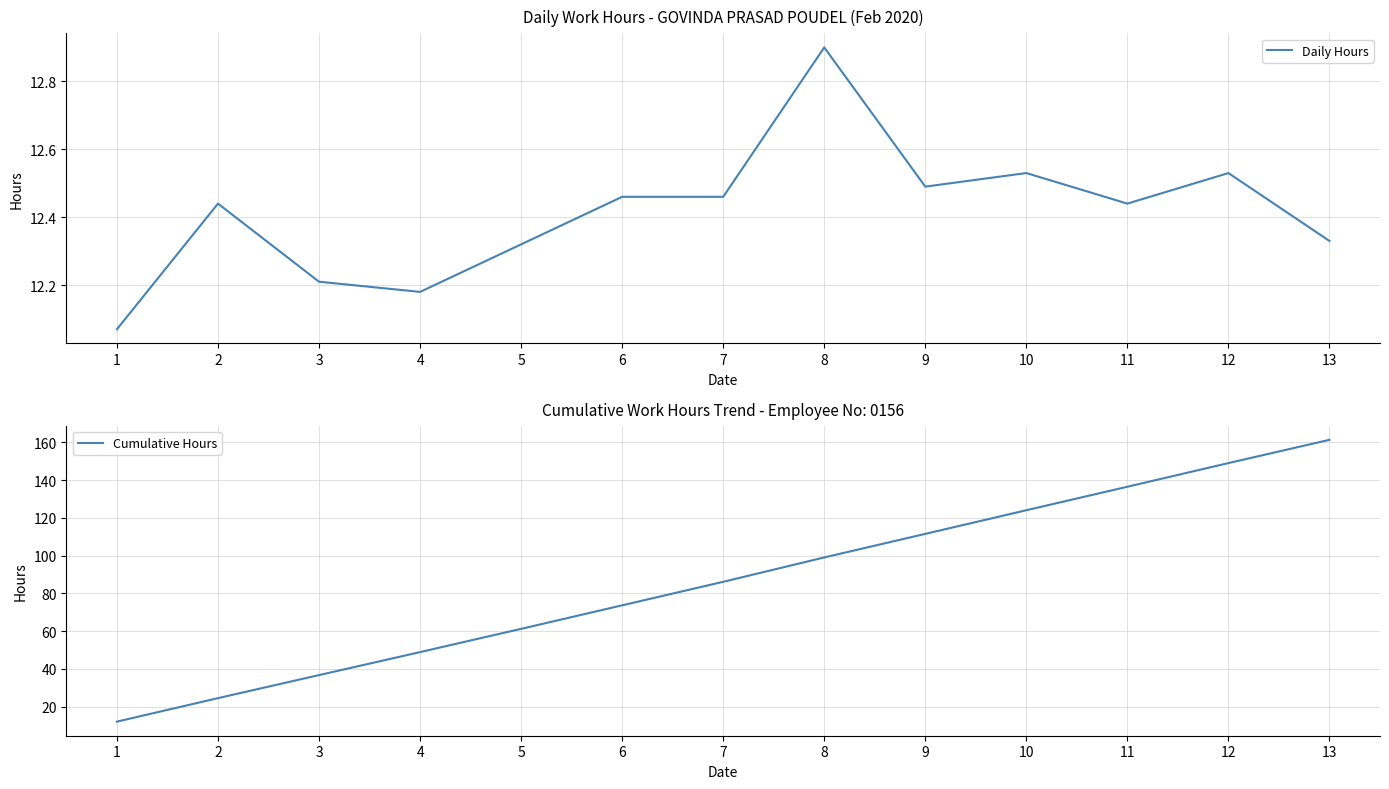

Is it true that Daily Hours equals 12.9 at 8?

True